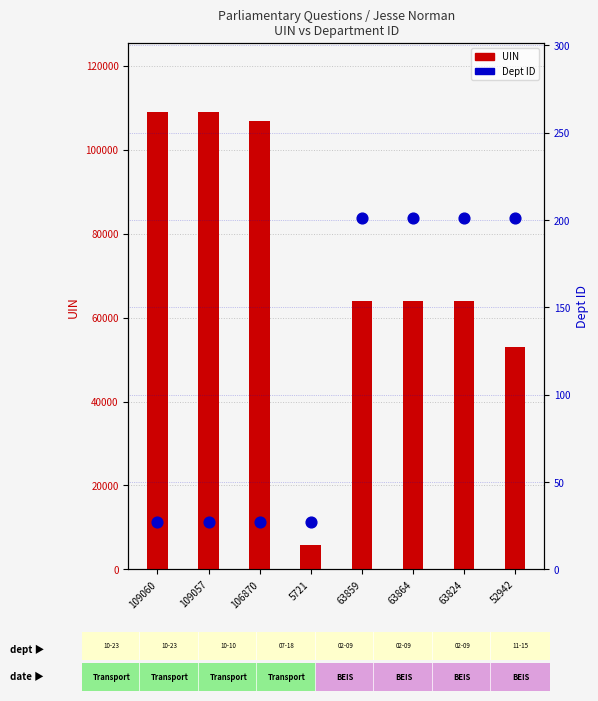

Which series contains the lowest Y value?

Dept ID